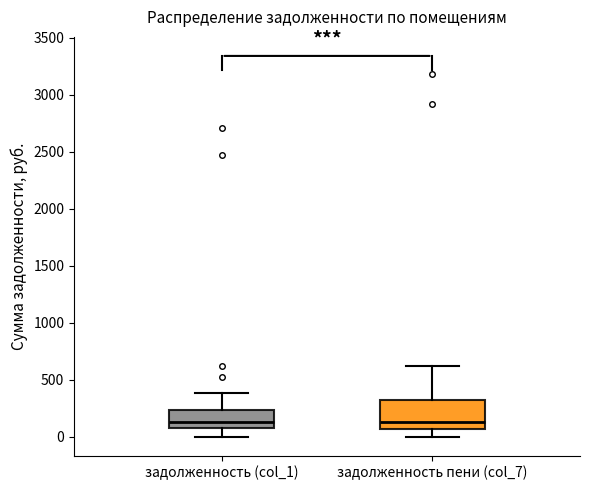

Which box is the tallest, from its lower edge to its upper edge?

задолженность пени (col_7)